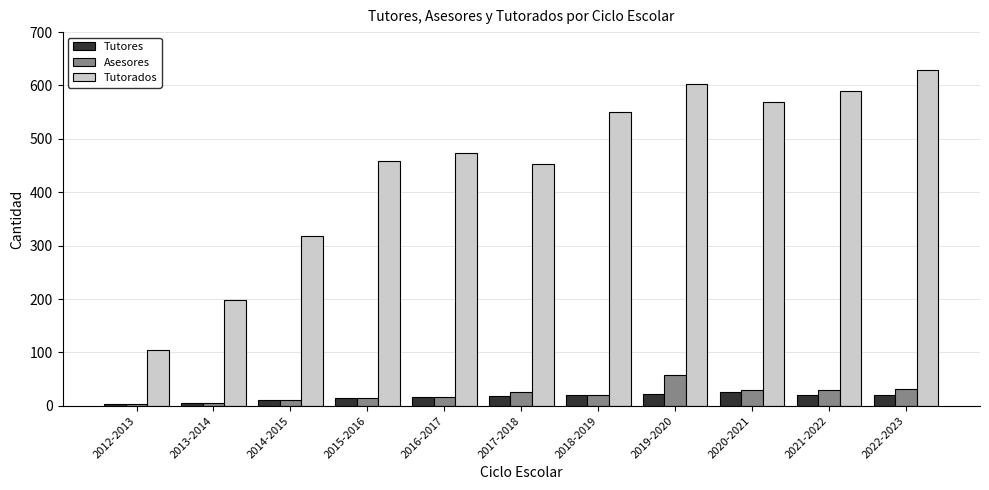

How many data points does each series have?

11